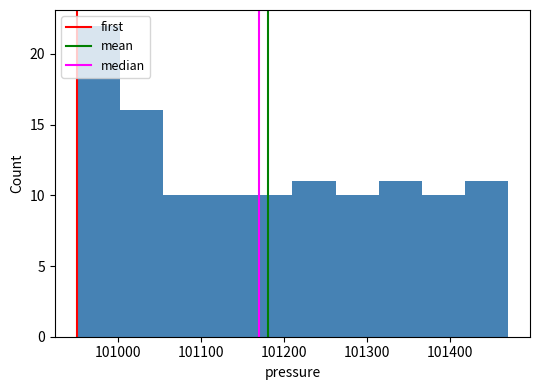

What is the height of the bar covering 101050 to 101110 on the x-axis? Neither the bar edges nor the heights are printed on the chart, so give them approximately, as read against the axes.

10